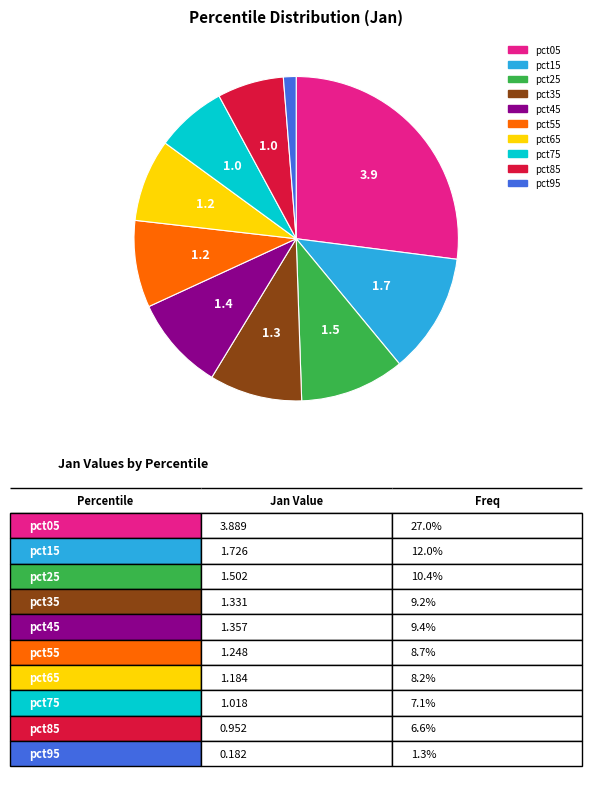

What is the smallest slice in the pie chart?

pct95